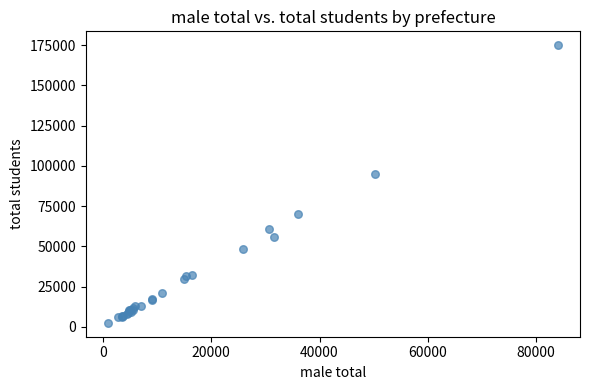

What Y value in the scatter plot is closest to 88744?

95173